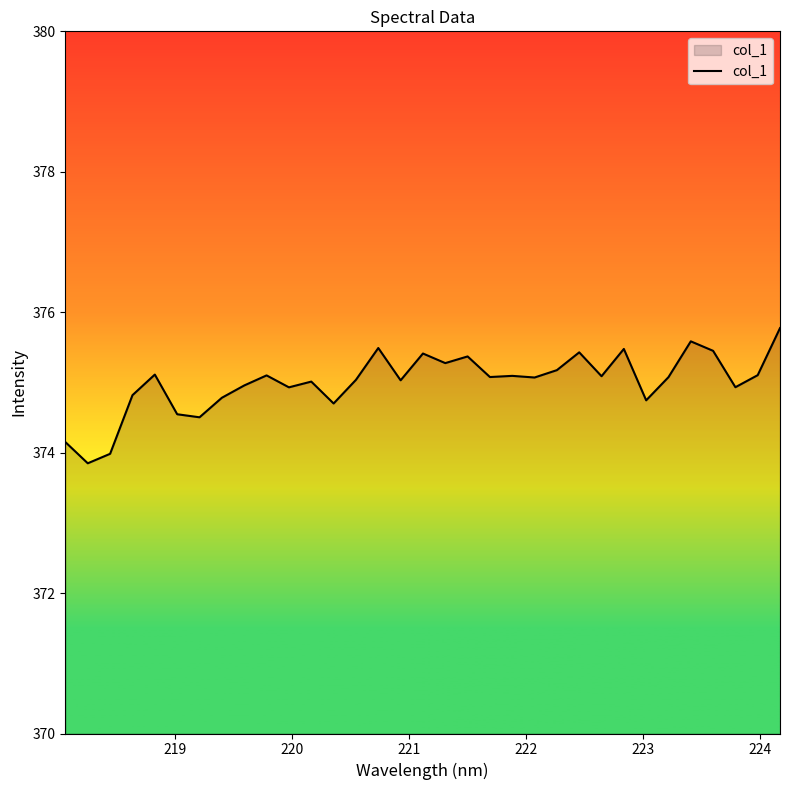

What is the difference between the maximum and minimum values?

1.9